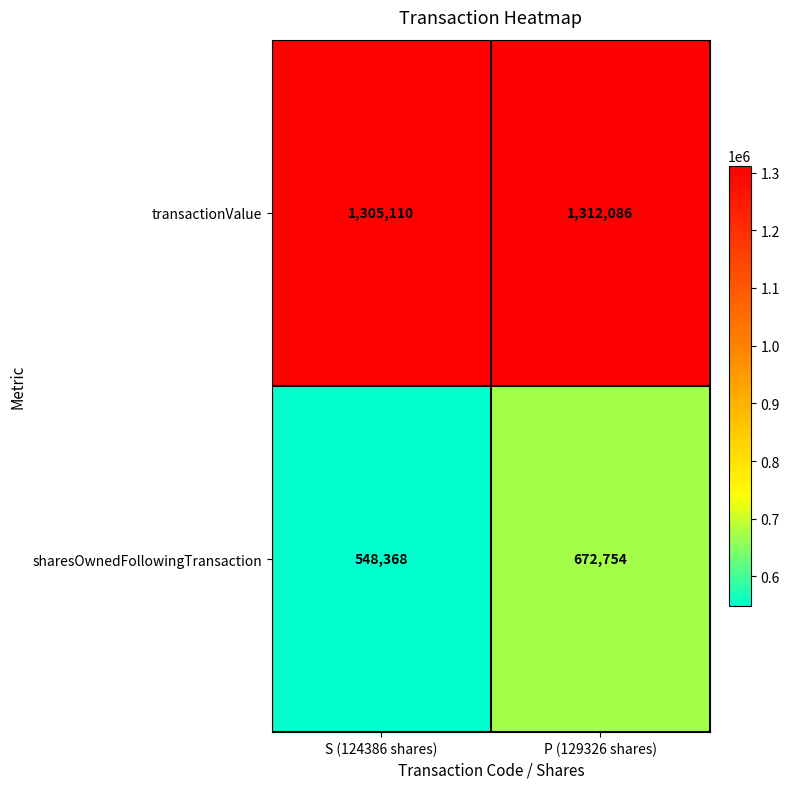

What is the average value of the transactionValue series?

1308598